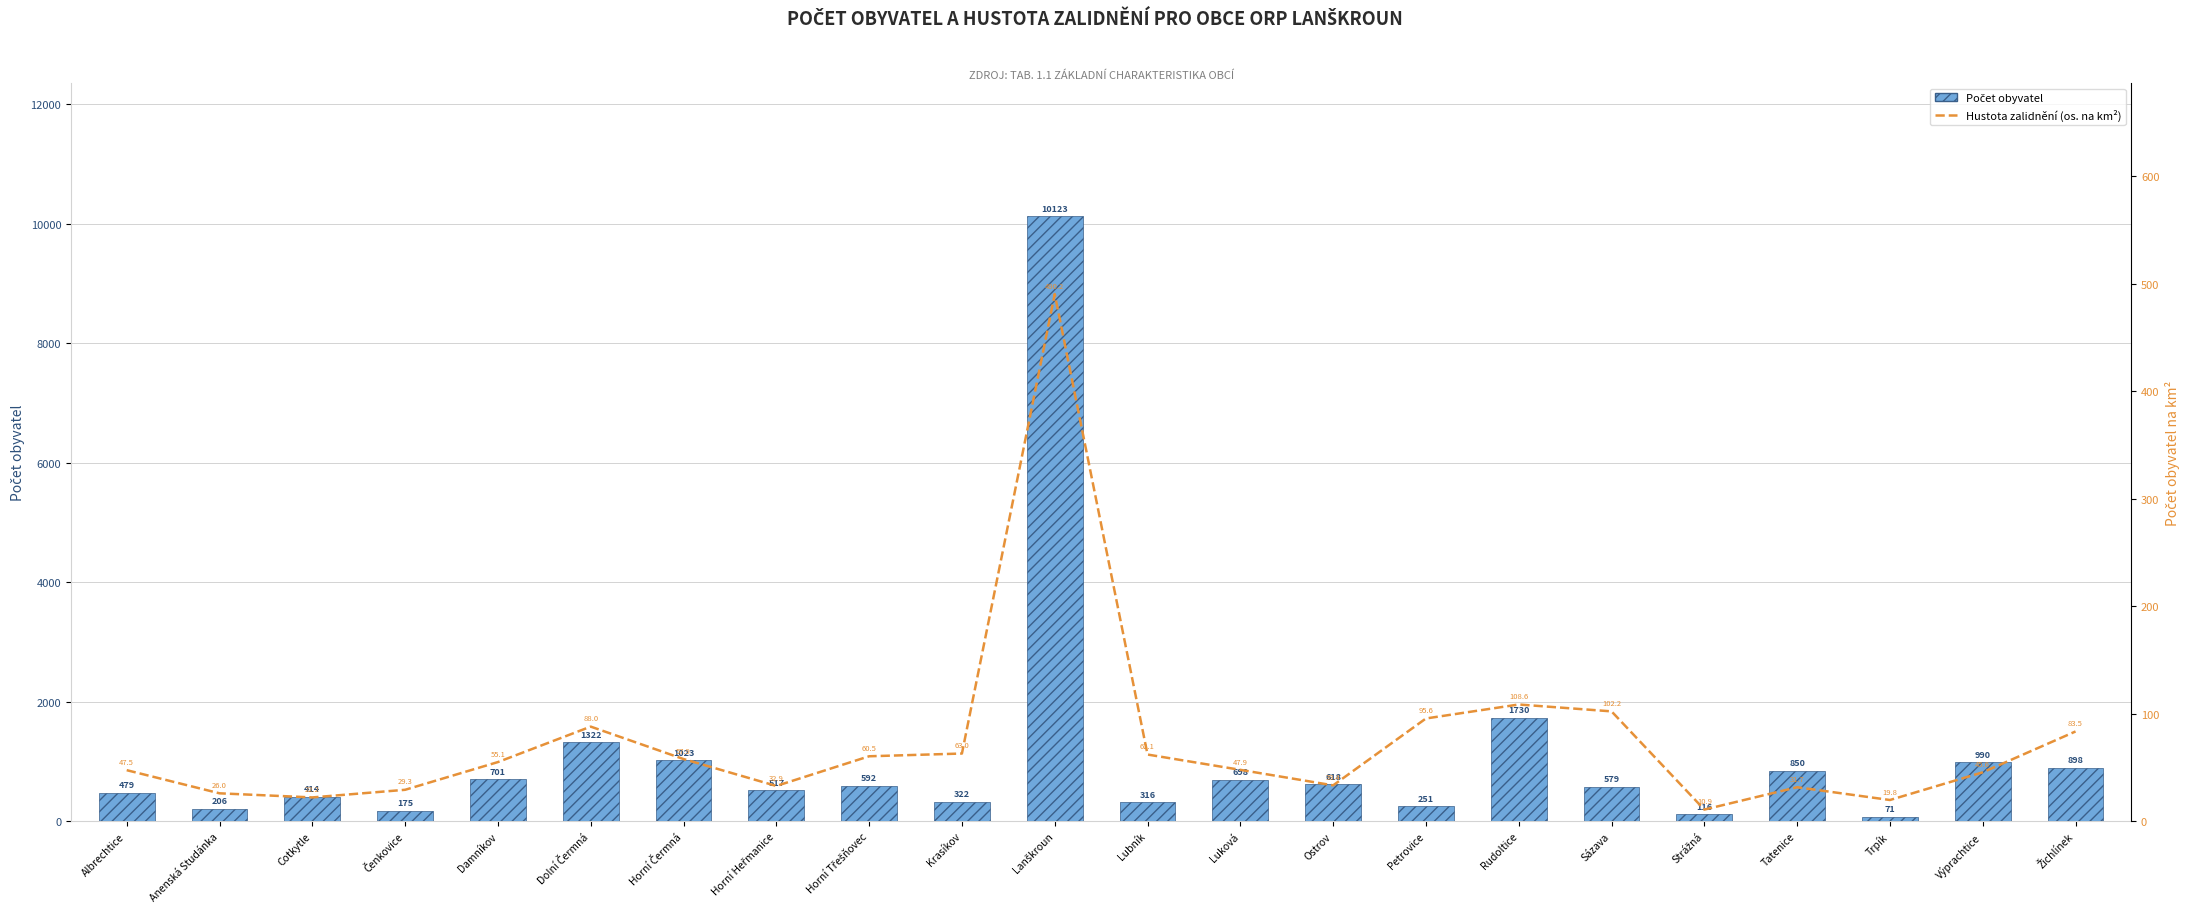

What is the label of the 12th bar from the left?

Lubník